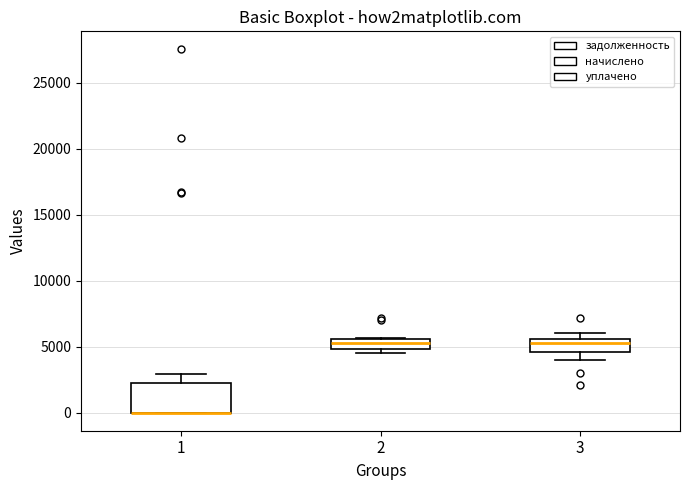

Comparing the boxes themselves (not the whiskers), which one is the tallest?

1